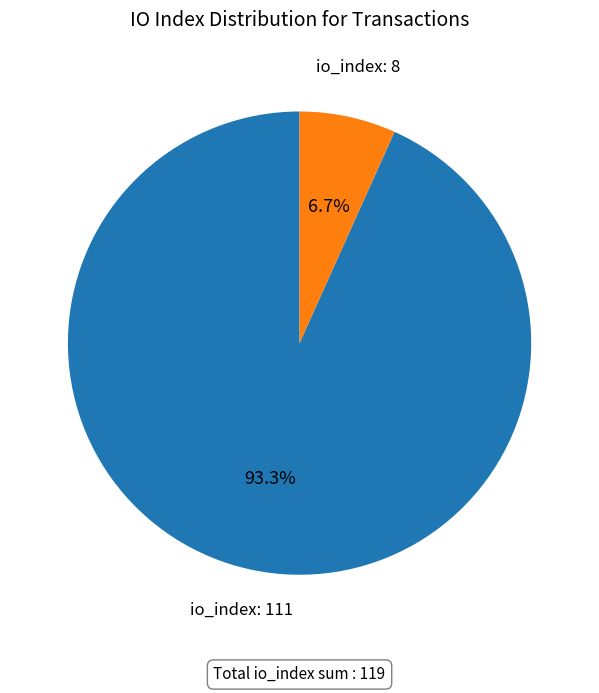

To the nearest percent, what is the average slice percentage?

50%